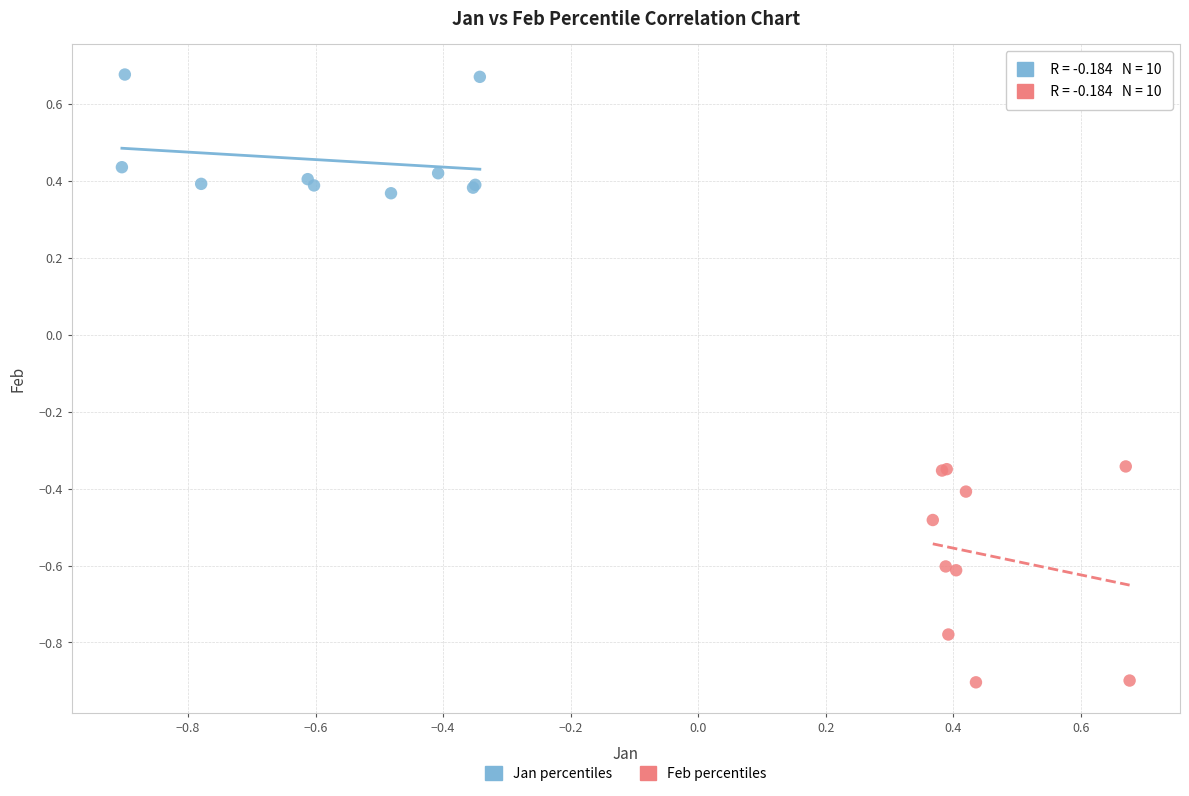

Which series reaches the minimum Y coordinate?

Feb percentiles